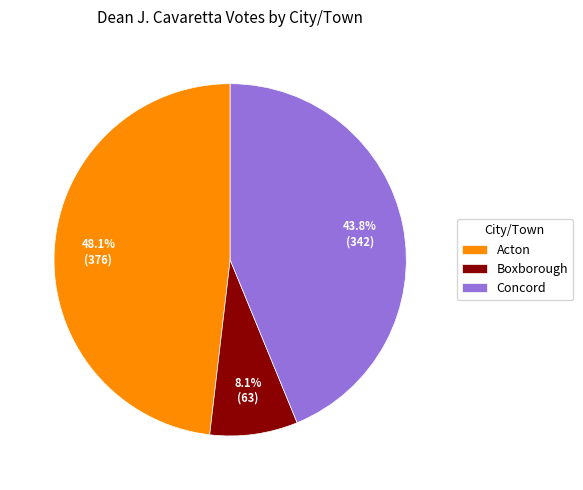

Does any single category account for the majority?

No